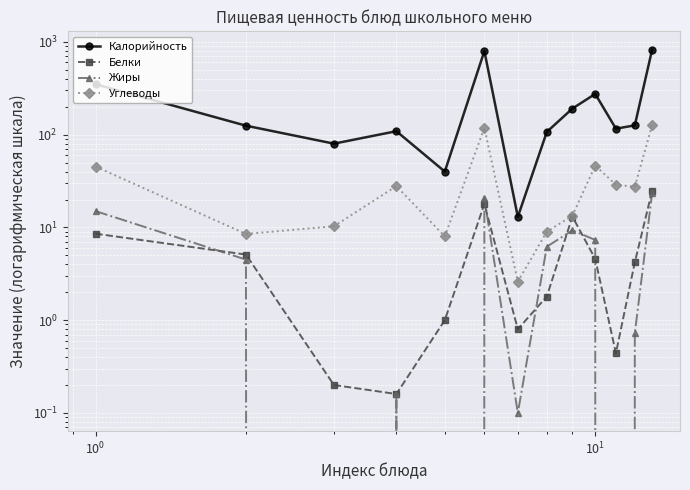

The Жиры series shows -11.9 at $\mathdefault{10^{0}}$. True or false?

False